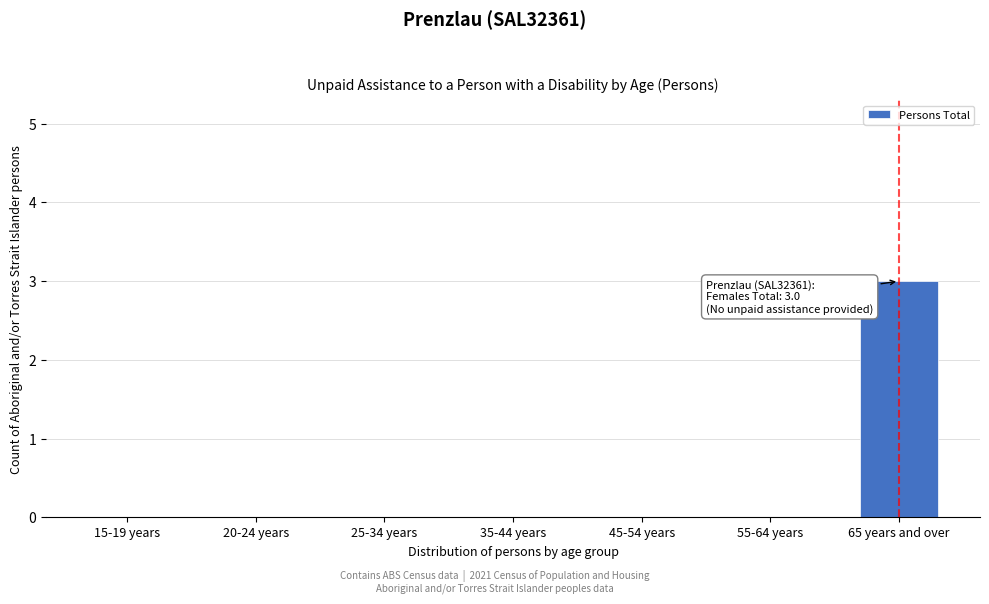

Reading left to right, extract all data points from this chart.

15-19 years=0	20-24 years=0	25-34 years=0	35-44 years=0	45-54 years=0	55-64 years=0	65 years and over=3